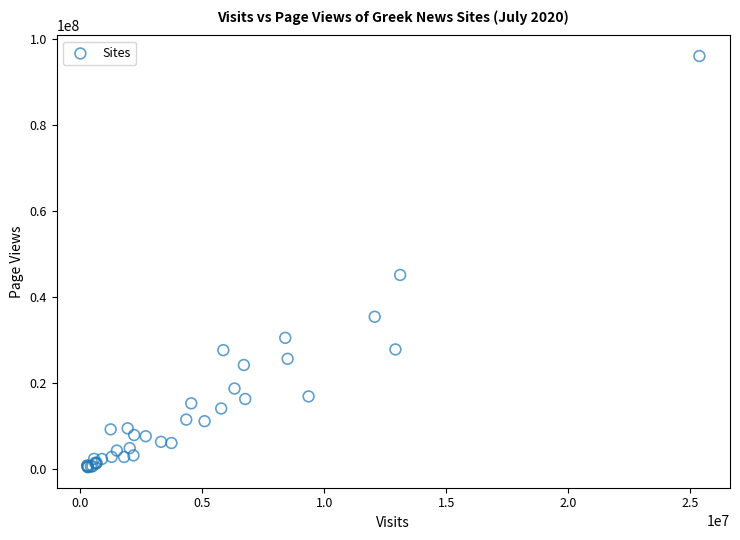

What Y value in the scatter plot is closest to 48245308?

45141863